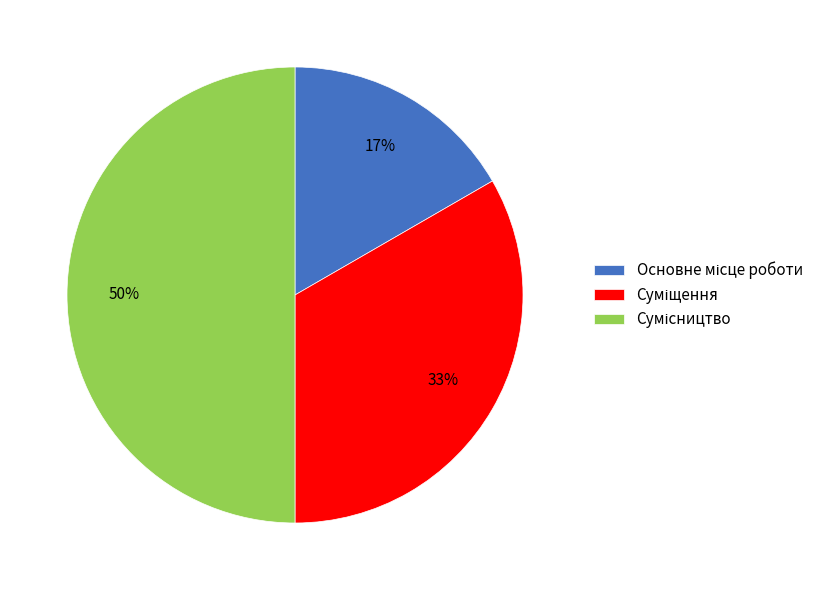

To the nearest percent, what is the difference between the largest and smallest slice percentages?

33%